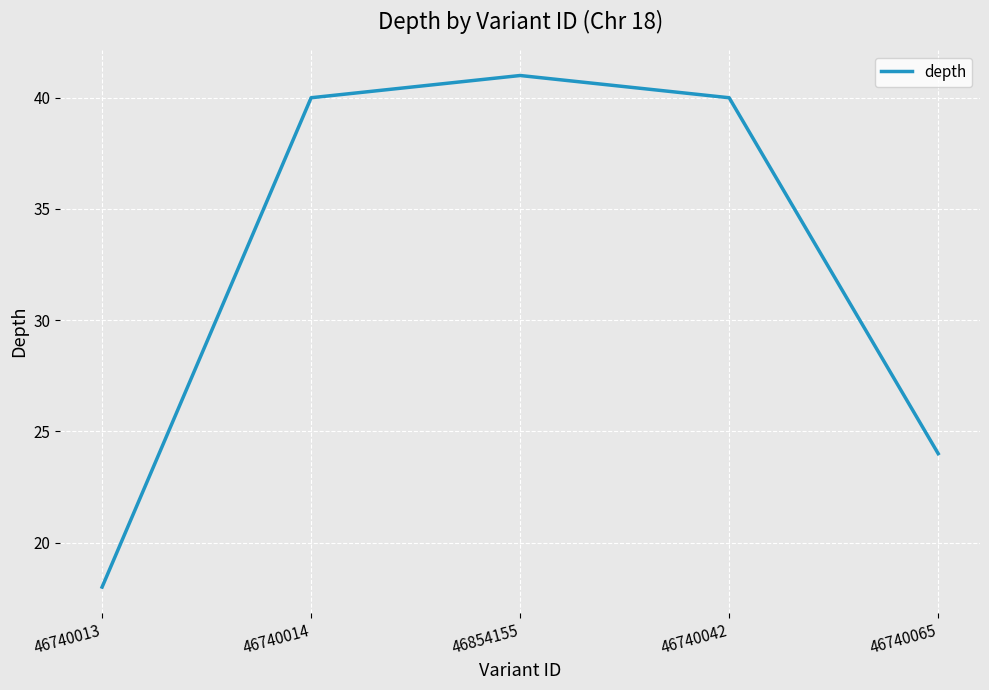

Count the number of categories in the chart.

5